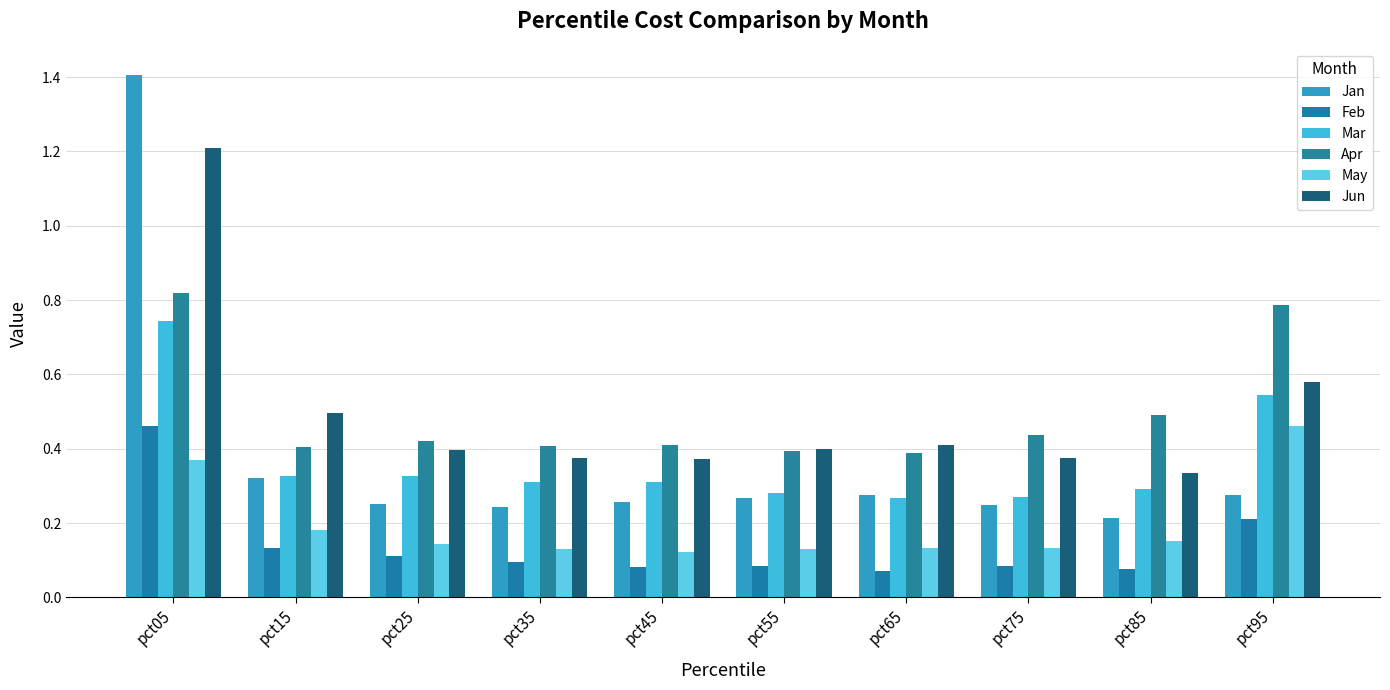

What are all the series names shown in the legend?

Jan, Feb, Mar, Apr, May, Jun